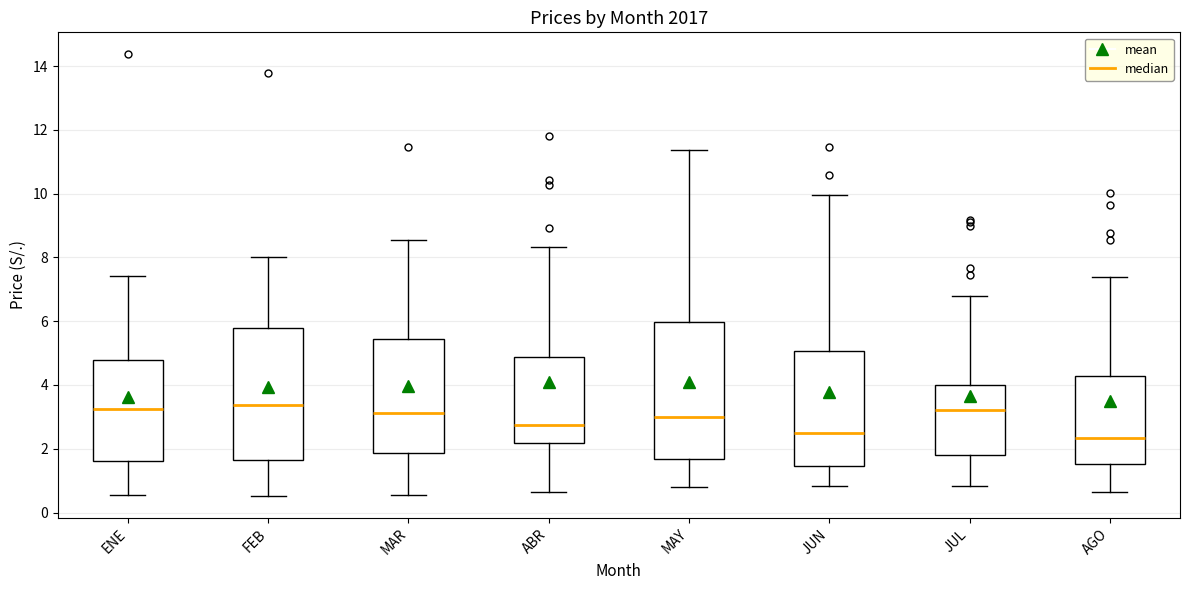

Where does the lower whisker of the box for JUN end on the y-axis? The values are not printed on the chart, so give them approximately, as read against the axis.

0.8